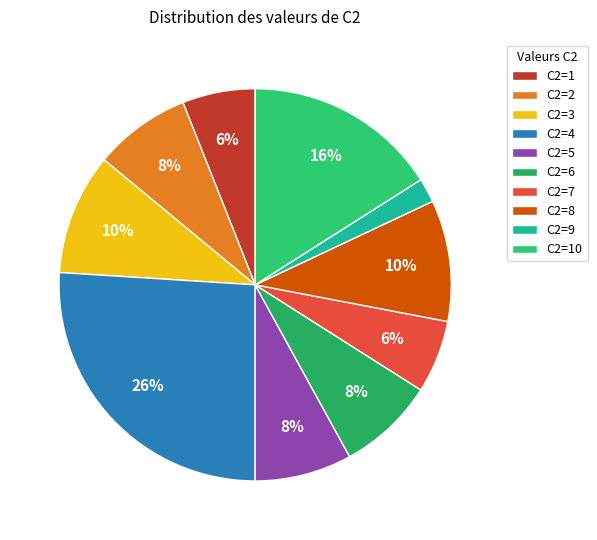

Count the number of slices in the pie.

10